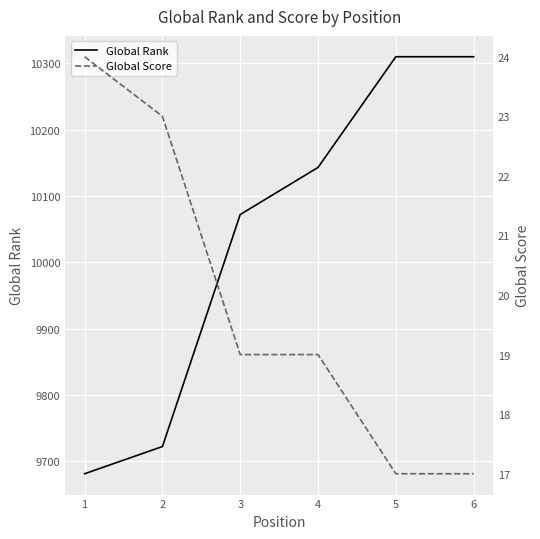

Which series has the largest total across all categories?

Global Rank